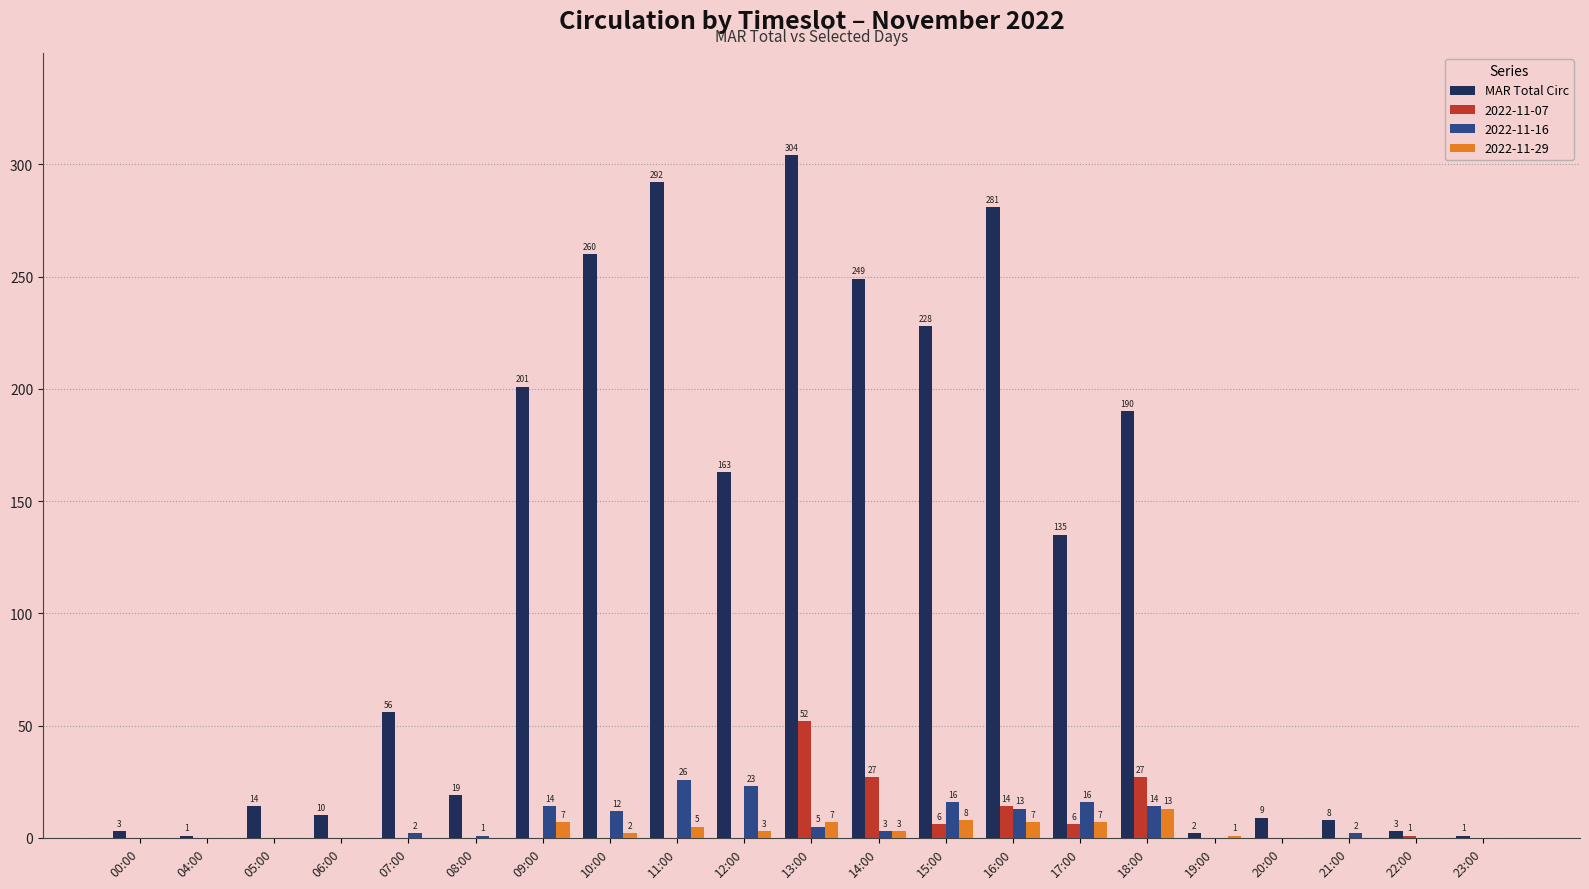

What is the approximate value of MAR Total Circ at 06:00, to the nearest 10?

10